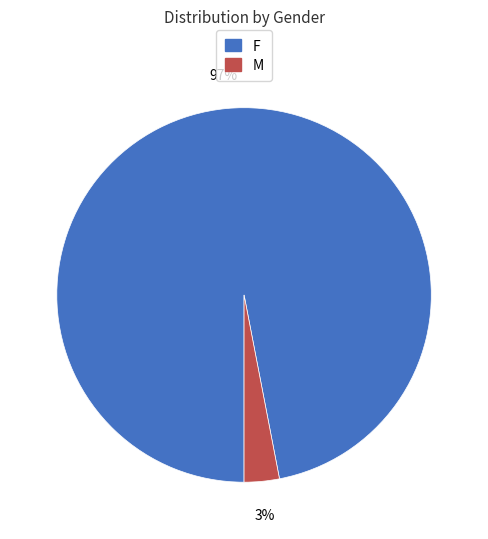

True or false: F accounts for 86% of the total.

False